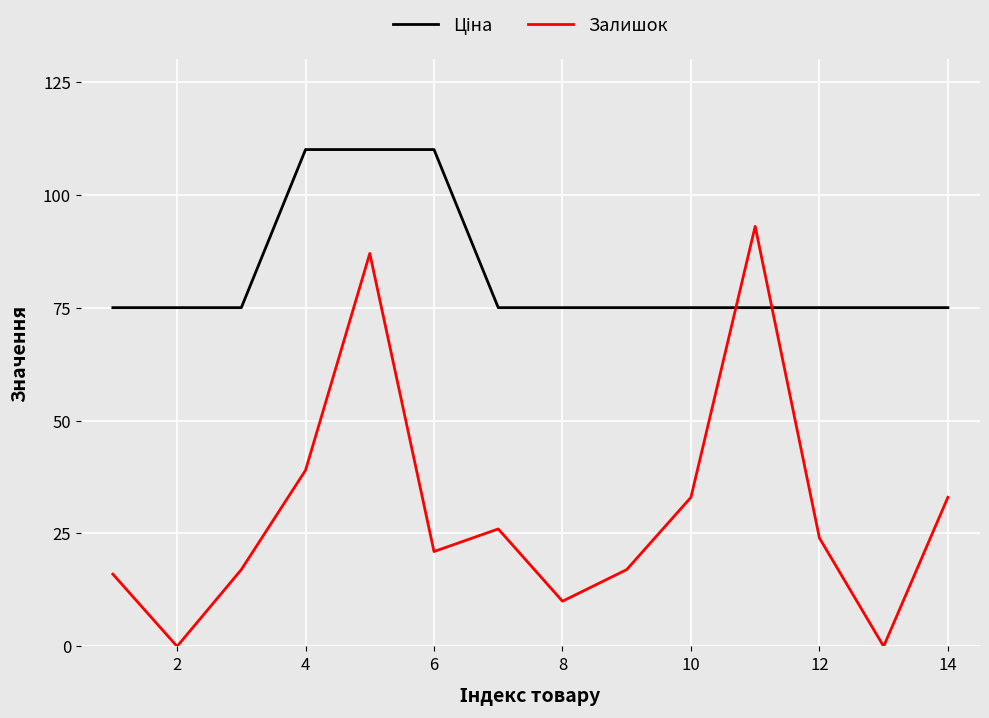

Which series has the widest spread of values?

Залишок